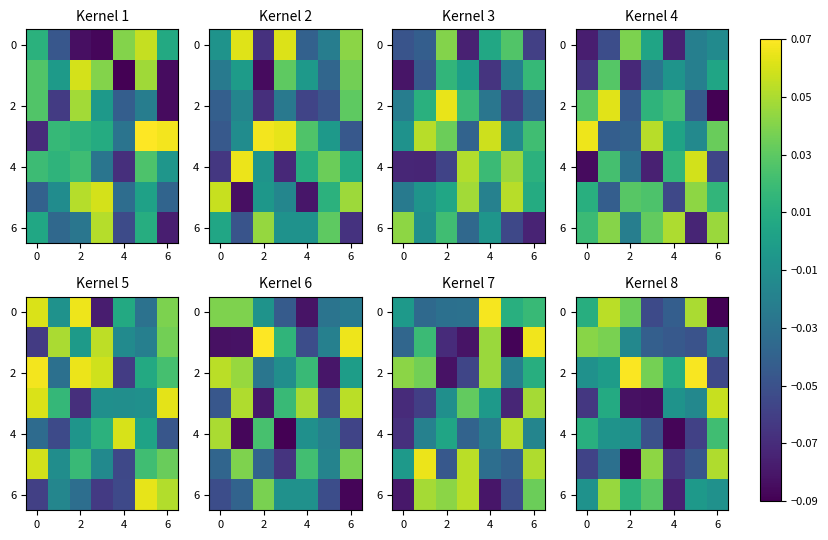

Between 2 and 6, which is larger?

2